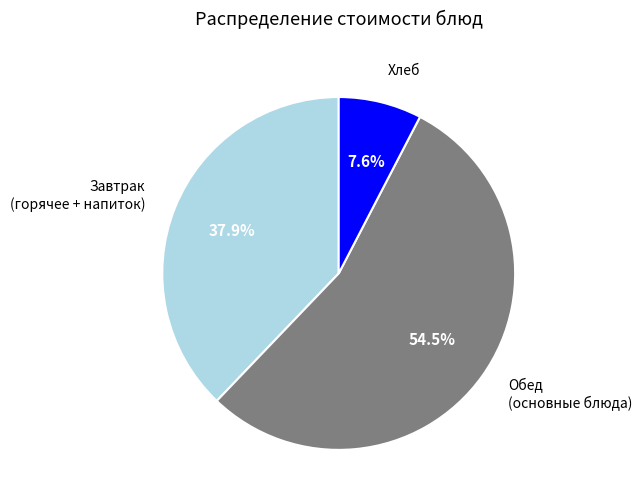

Between Завтрак (горячее + напиток) and Обед (основные блюда), which is larger?

Обед (основные блюда)